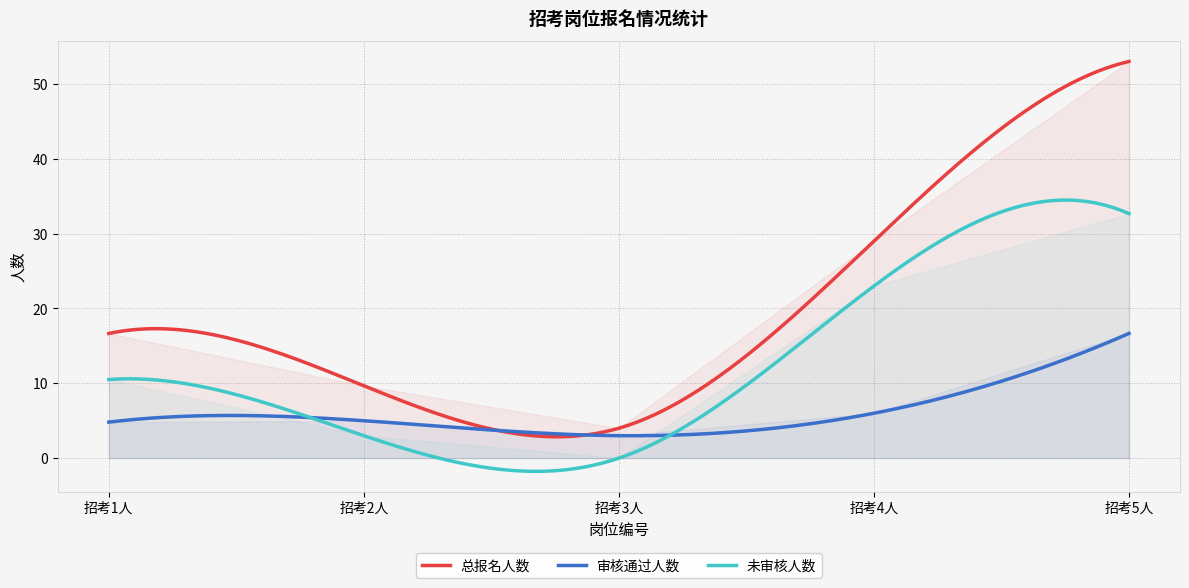

What is the maximum value for 总报名人数?

53.0